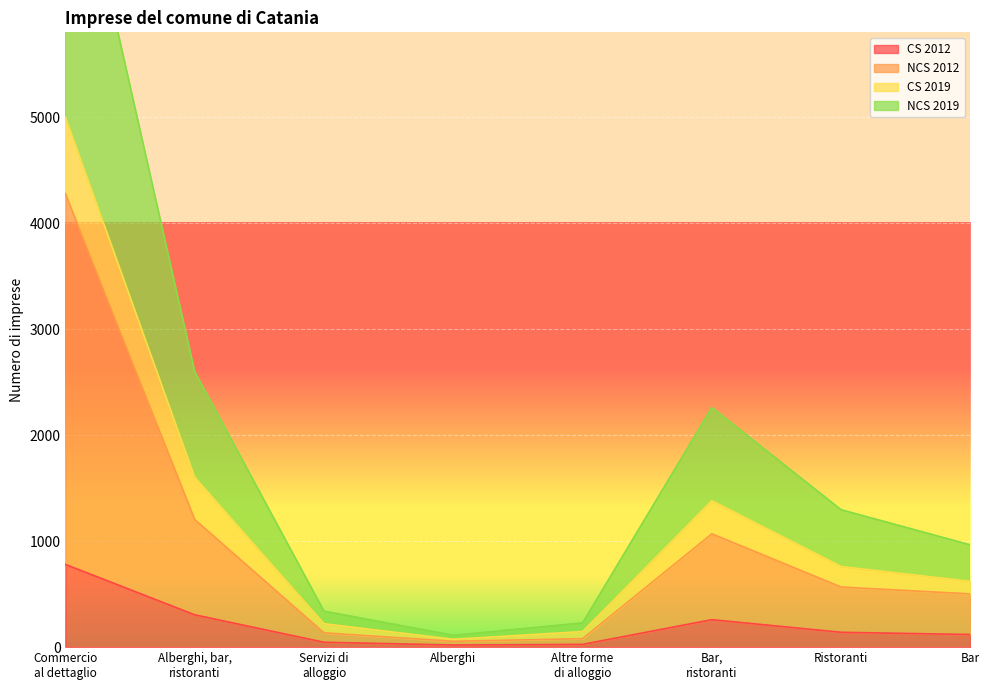

The CS 2012 series shows 119 at Bar. True or false?

True